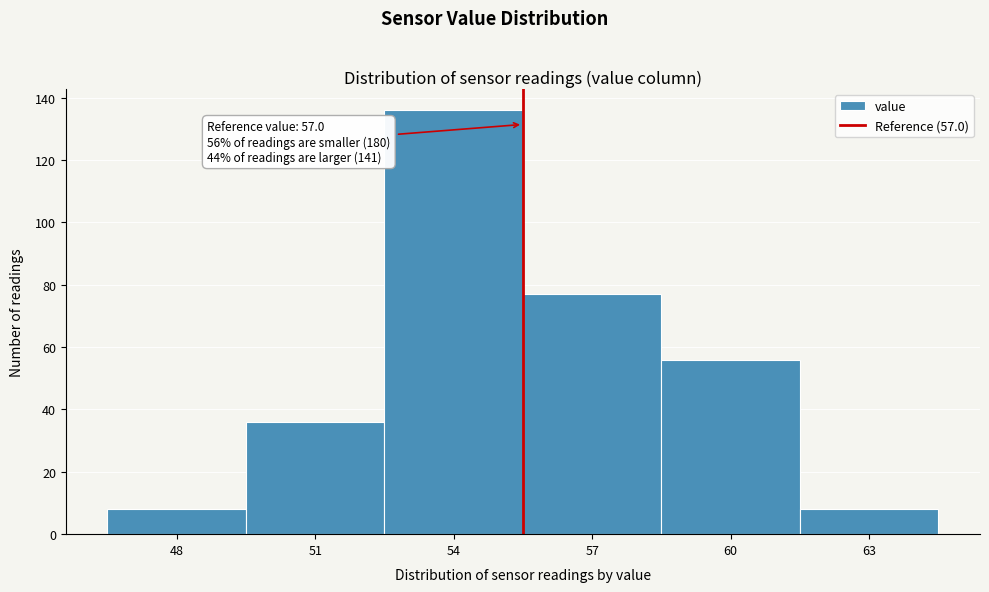

Reading left to right, what are all the values shown in this chart?

8	36	136	77	56	8